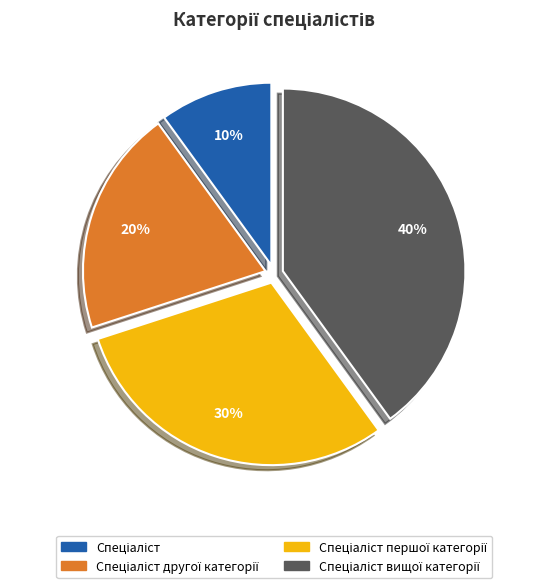

To the nearest percent, what is the difference between the largest and smallest slice percentages?

30%